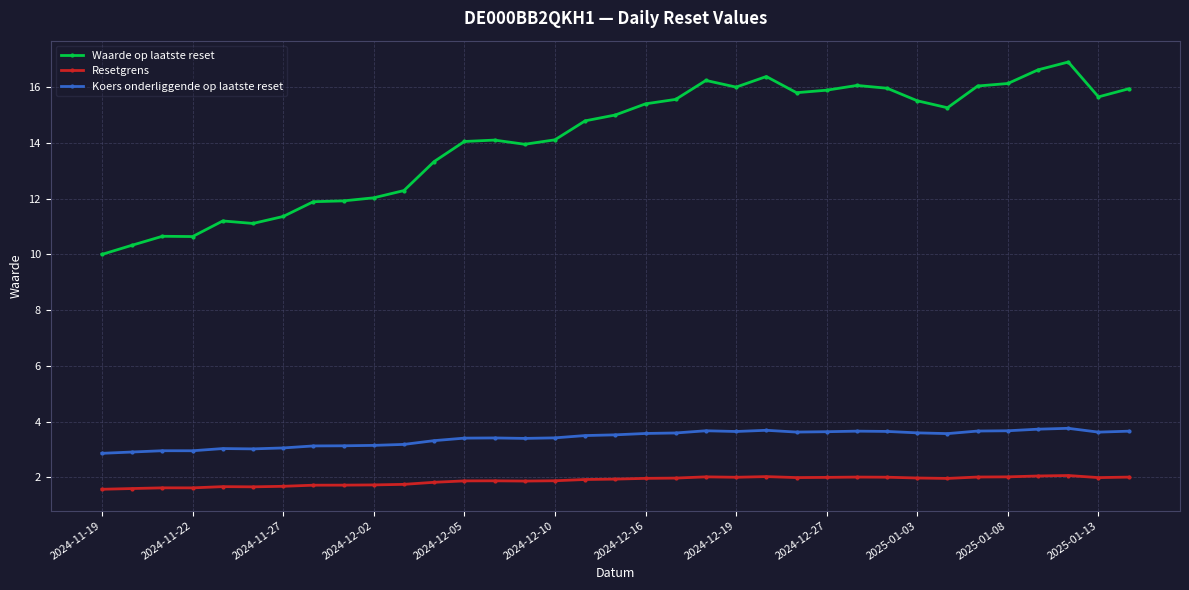

What is the value of the Koers onderliggende op laatste reset point at the 7th from the left?

3.1